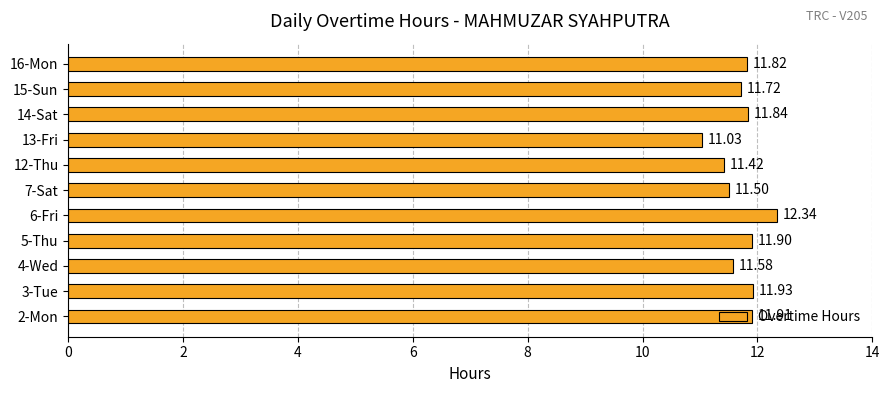

What is the maximum value shown in the chart?

12.3